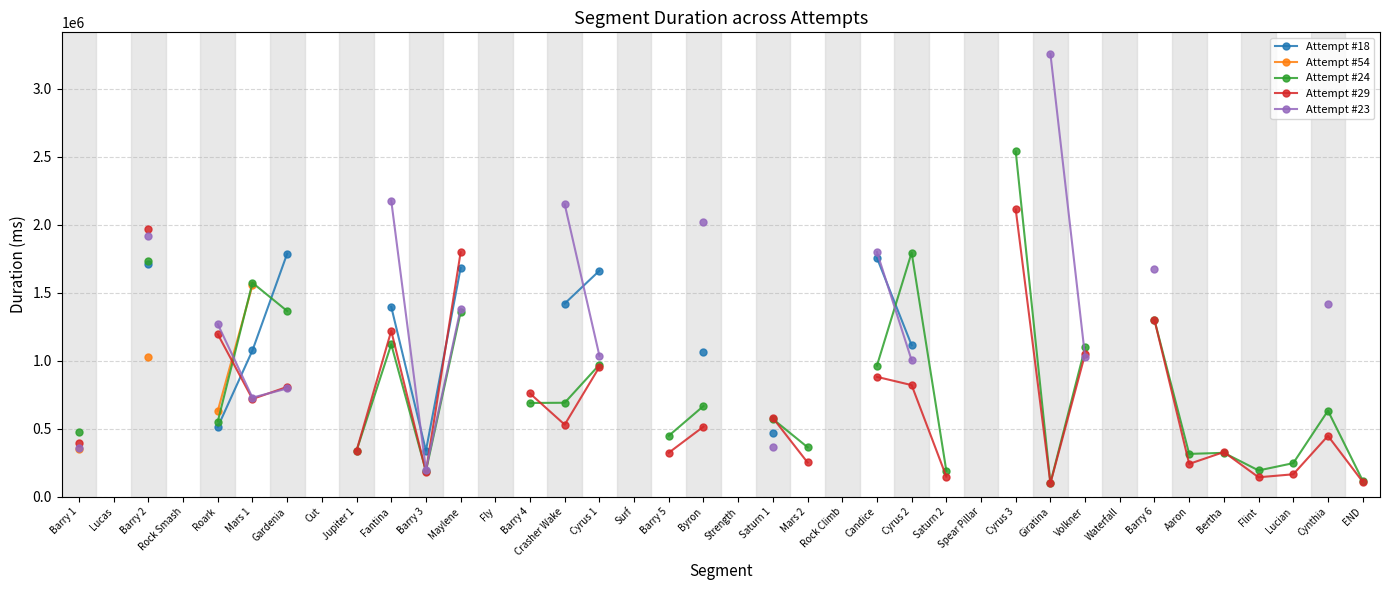

What is the value of the Attempt #29 point at the 5th from the left?

1195520.0